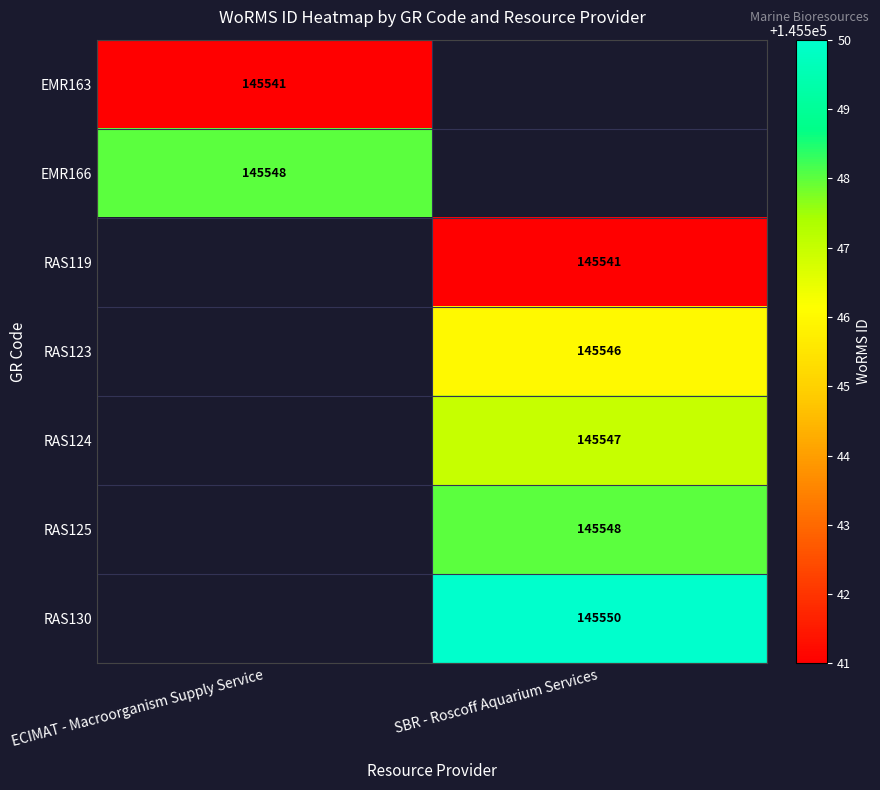

The value of RAS130 at SBR - Roscoff Aquarium Services is 260419. True or false?

False